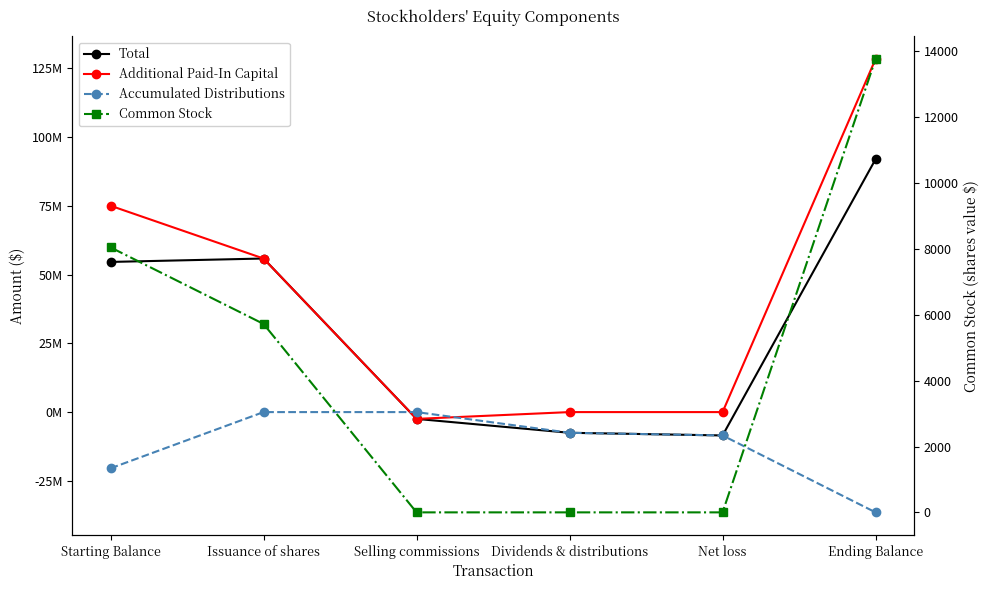

Does the chart have visible grid lines?

No